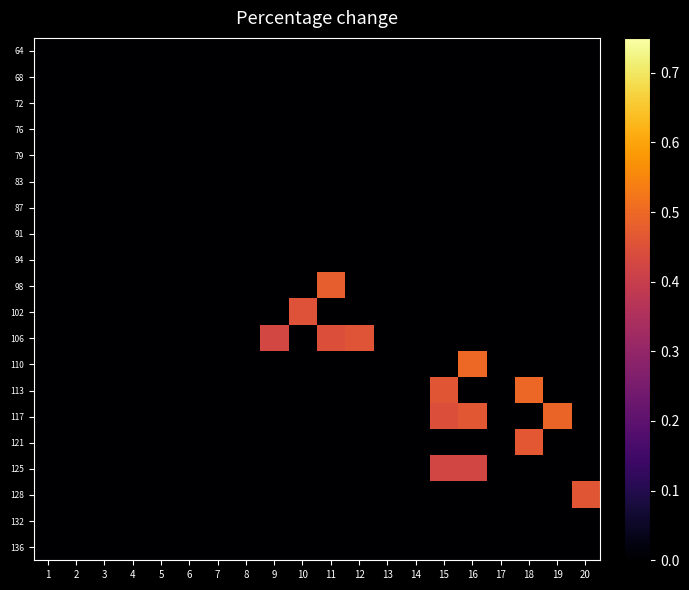

At how many categories does at least one series exceed 0?

9